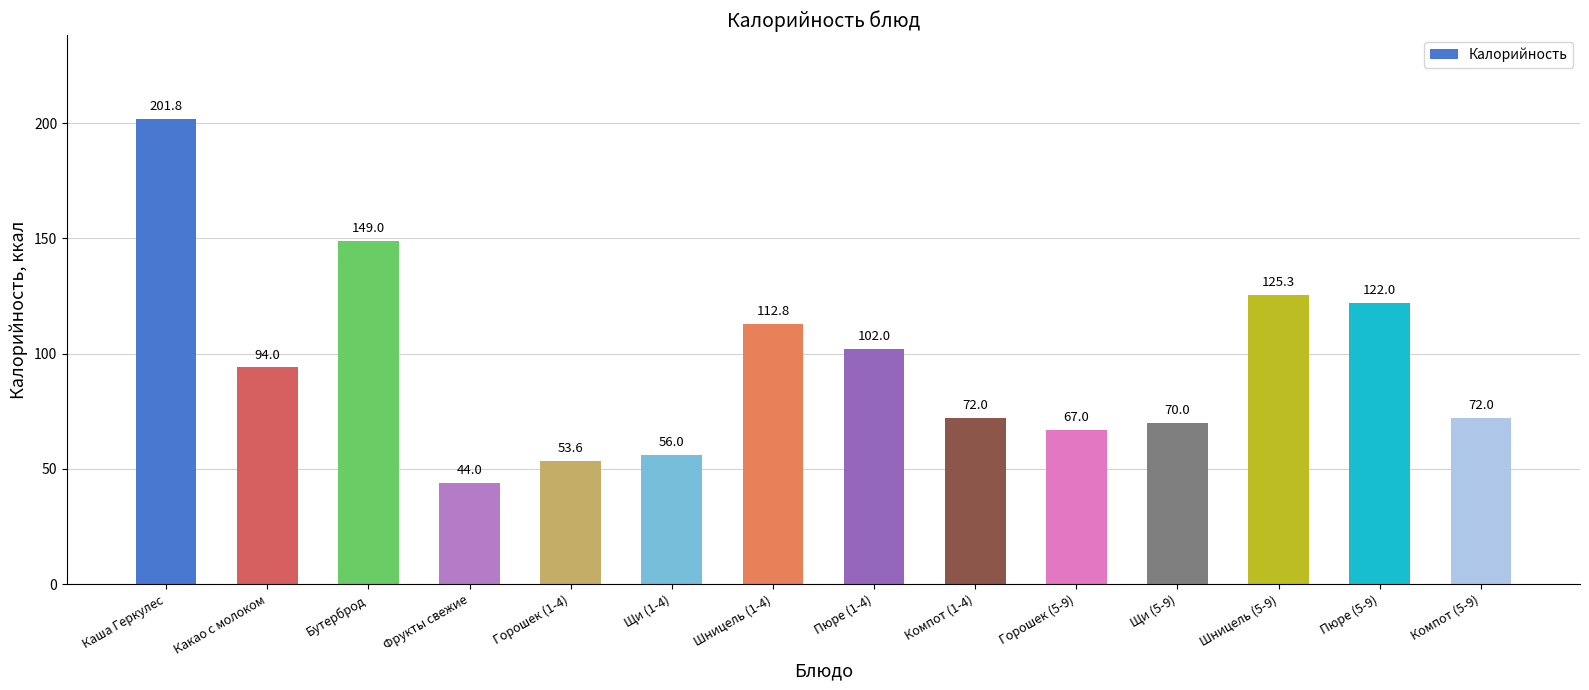

What is the difference between the values at Бутерброд and Фрукты свежие?

105.0